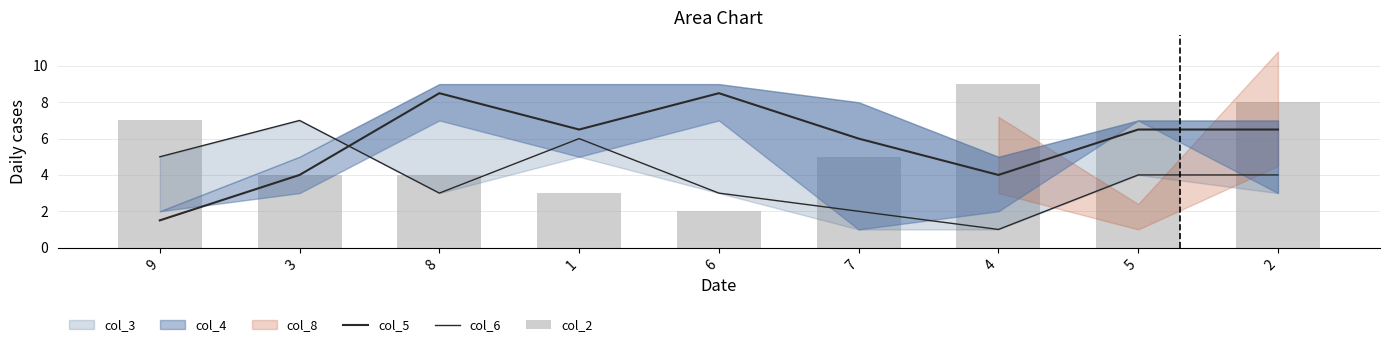

At 7, list the series in order from smallest to largest.

col_6, col_2, col_5